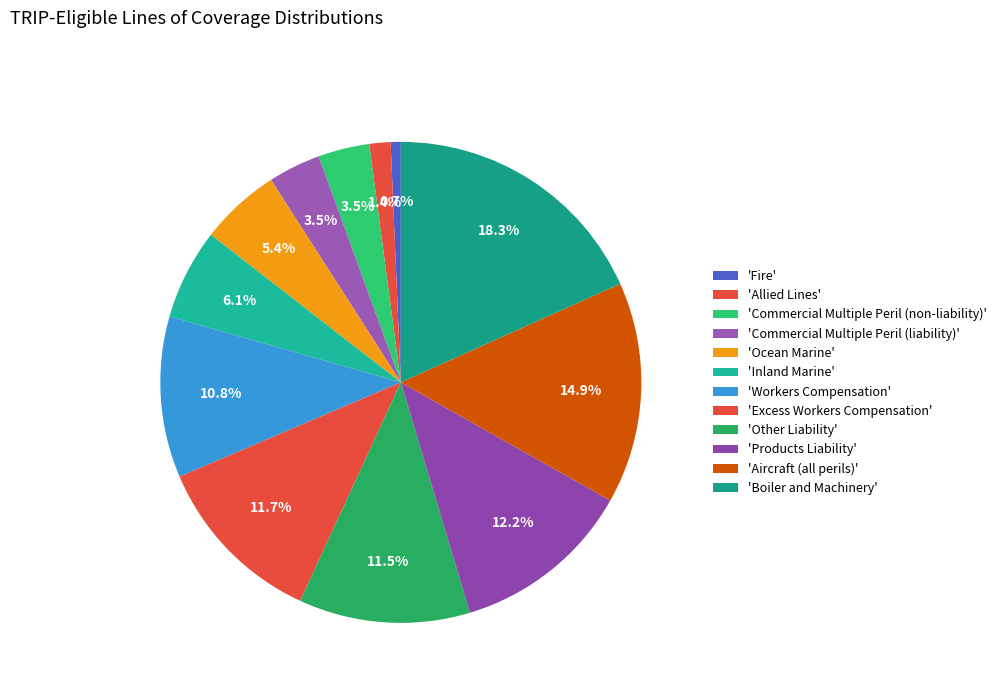

How many segments does this pie chart have?

12